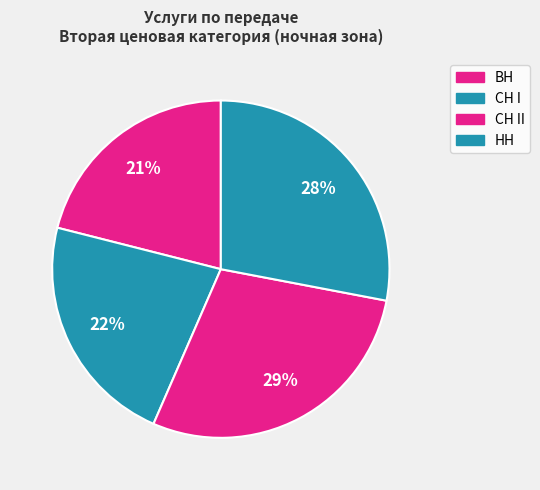

Rank the categories by value from lowest to highest.

ВН, СН I, НН, СН II